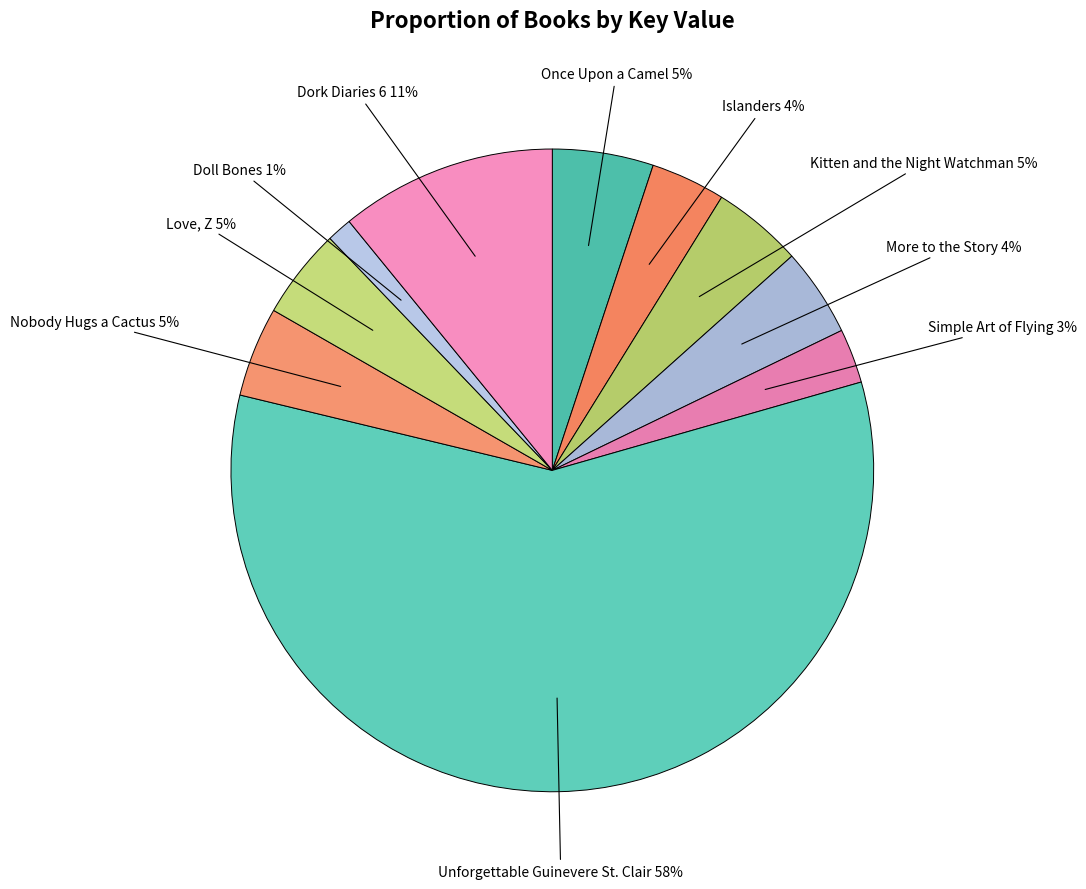

Count the number of slices in the pie.

10